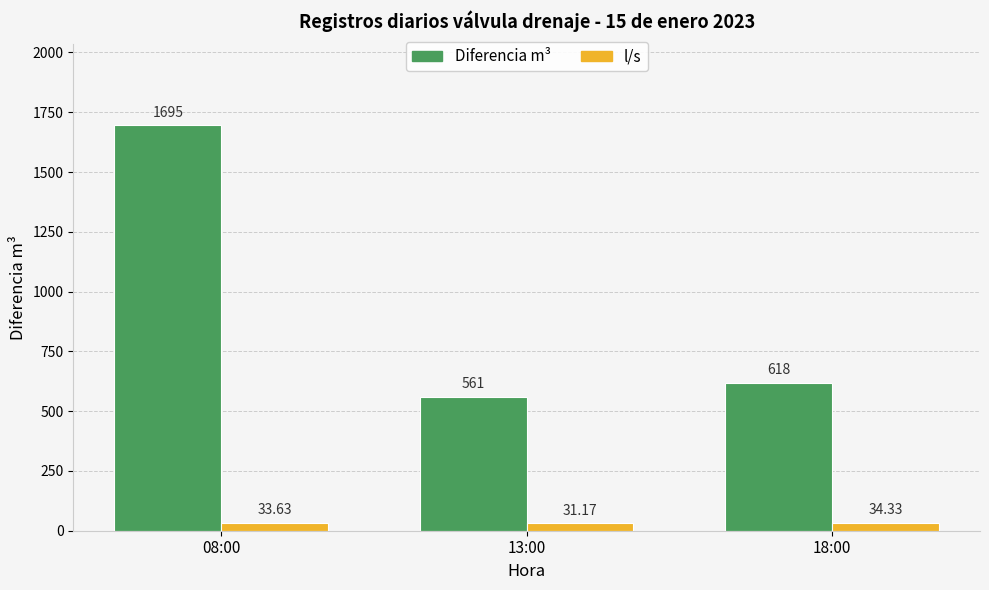

What is the greatest value displayed?

1695.0